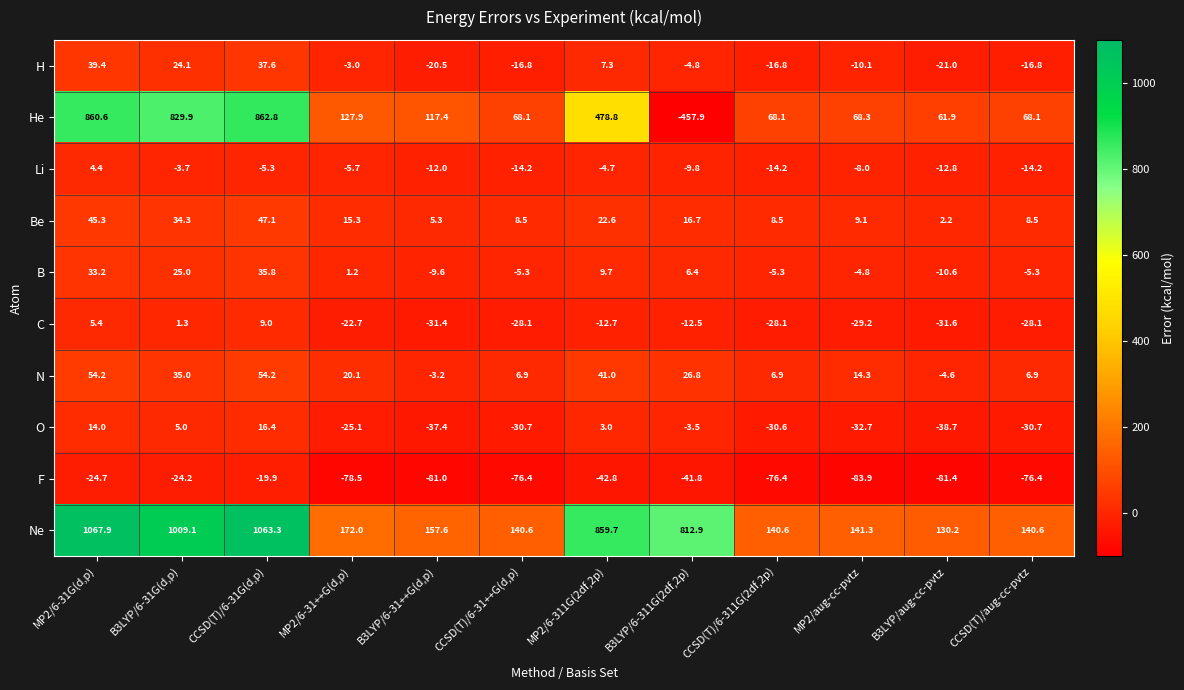

Which category has the lowest value across all series?

B3LYP/6-311G(2df,2p)